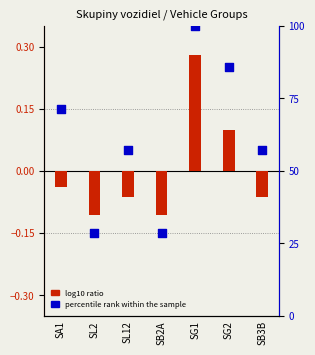

Which series has the widest spread of Y values?

percentile rank within the sample